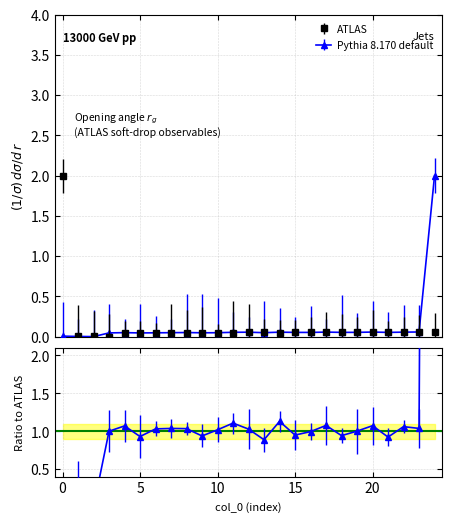

At 18, list the series in order from smallest to largest.

Pythia 8.170 default, ATLAS